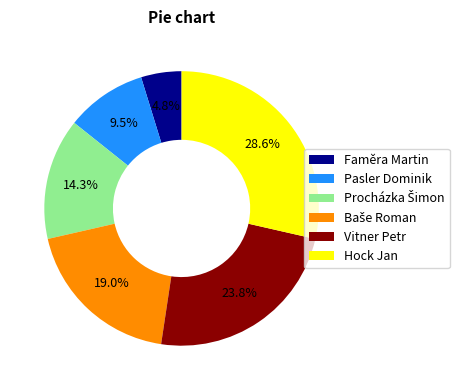

What is the ratio of the value at Faměra Martin to the value at Vitner Petr?

0.2